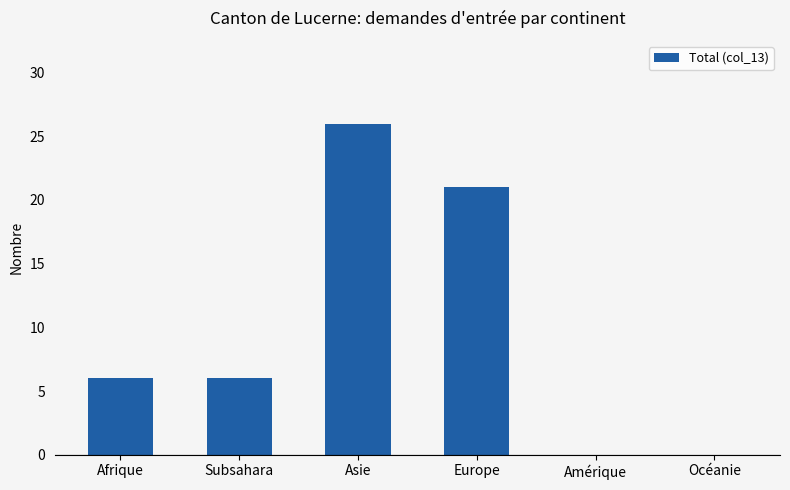

Reading left to right, transcribe all the data shown in this chart.

Afrique=6	Subsahara=6	Asie=26	Europe=21	Amérique=0	Océanie=0